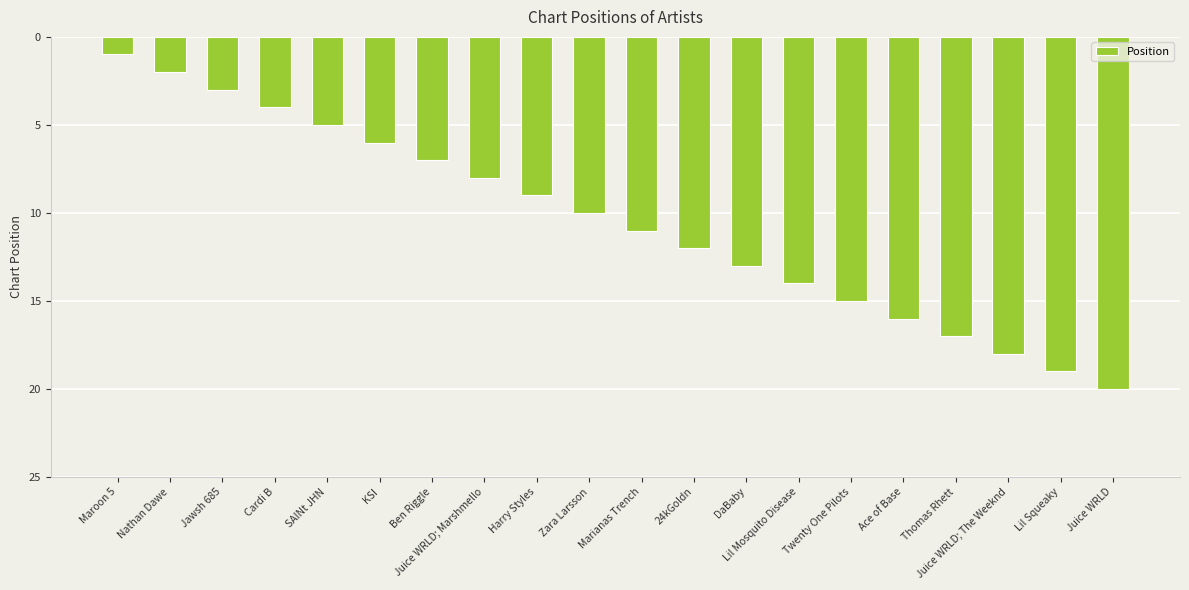

Is it true that the value at Ben Riggle is 3?

False